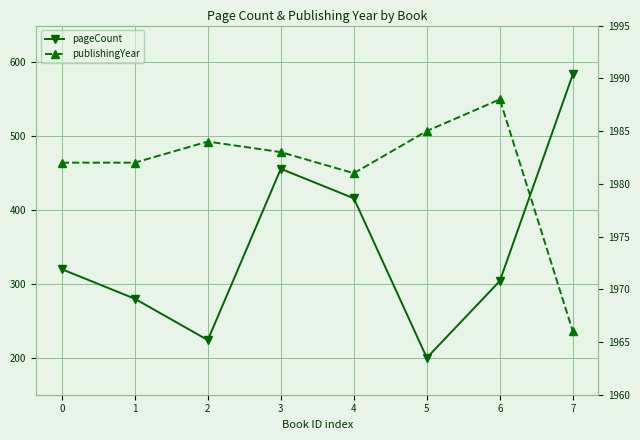

List the labels in order of pageCount value, smallest first.

5, 2, 1, 6, 0, 4, 3, 7